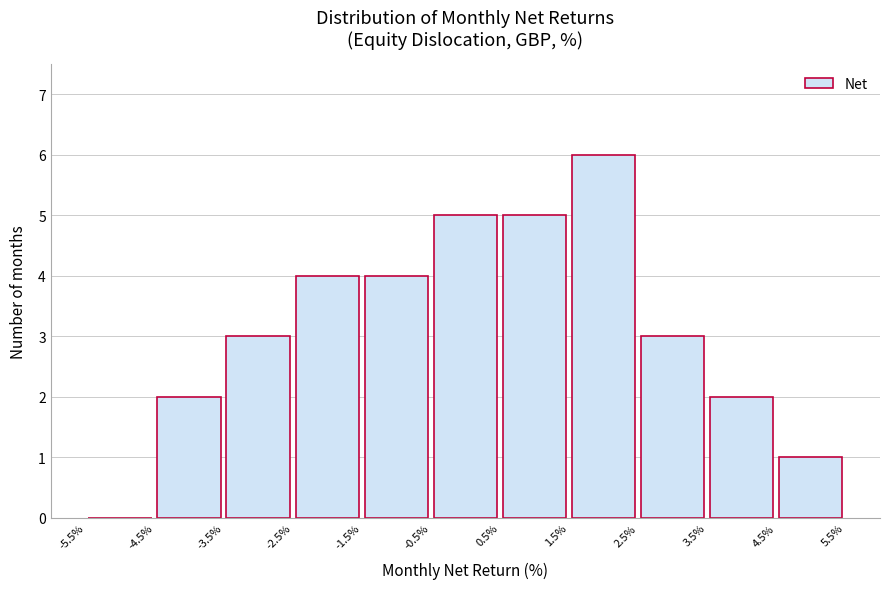

Reading left to right, transcribe this chart: for each bar, give the range it covers on the x-axis and its height. The values are not printed on the chart, so give them approximately, as read against the axis.

-5.5% to -4.5%: 0
-4.5% to -3.5%: 2
-3.5% to -2.5%: 3
-2.5% to -1.5%: 4
-1.5% to -0.5%: 4
-0.5% to 0.5%: 5
0.5% to 1.5%: 5
1.5% to 2.5%: 6
2.5% to 3.5%: 3
3.5% to 4.5%: 2
4.5% to 5.5%: 1